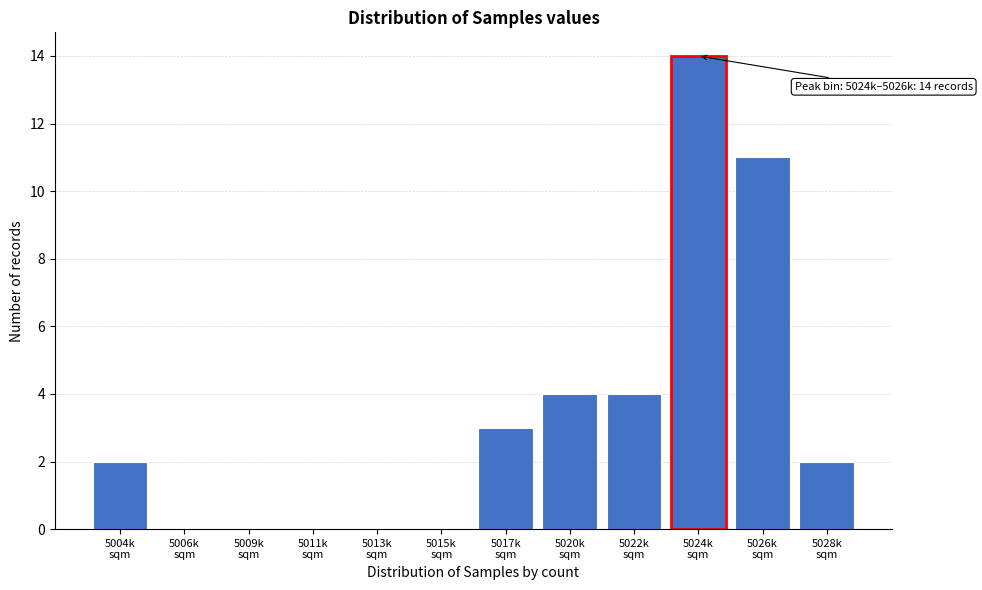

What is the greatest value displayed?

14